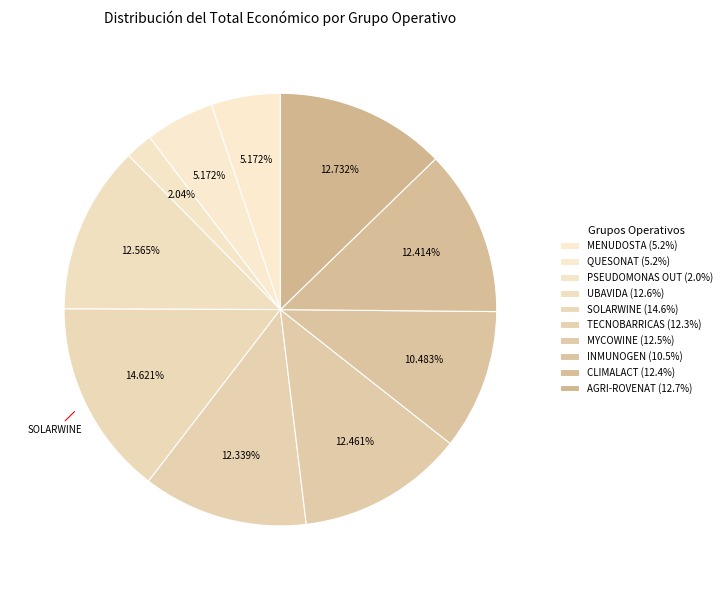

To the nearest percent, what is the difference between the PSEUDOMONAS OUT and CLIMALACT slice percentages?

10%